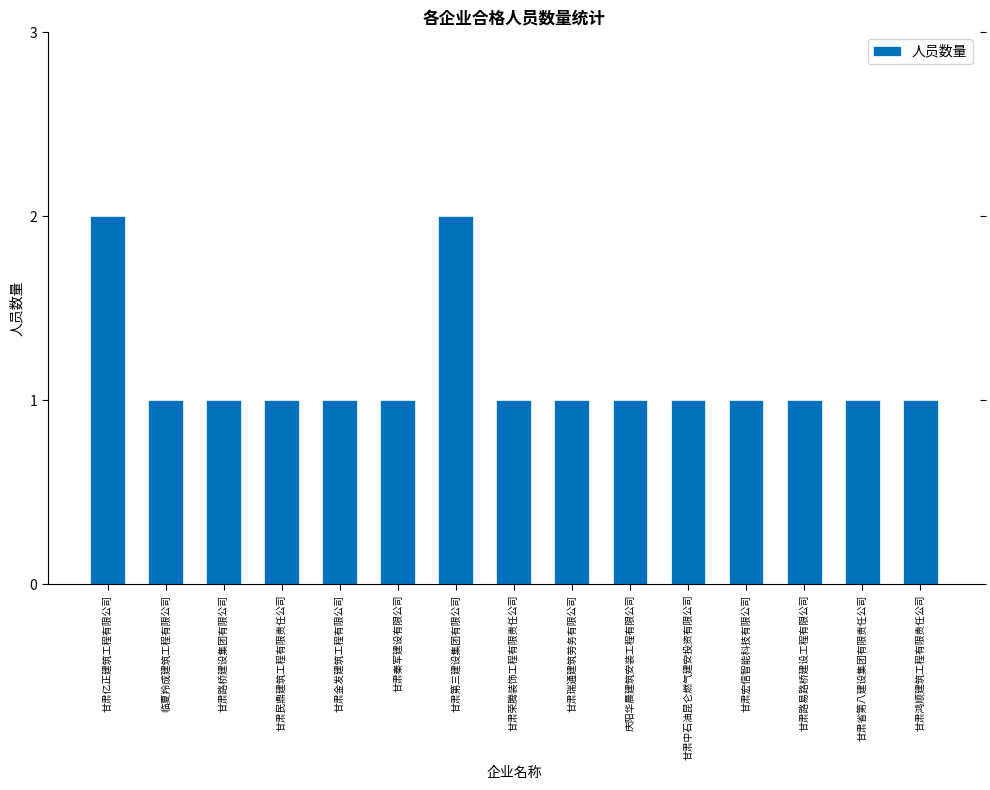

What is the average value?

1